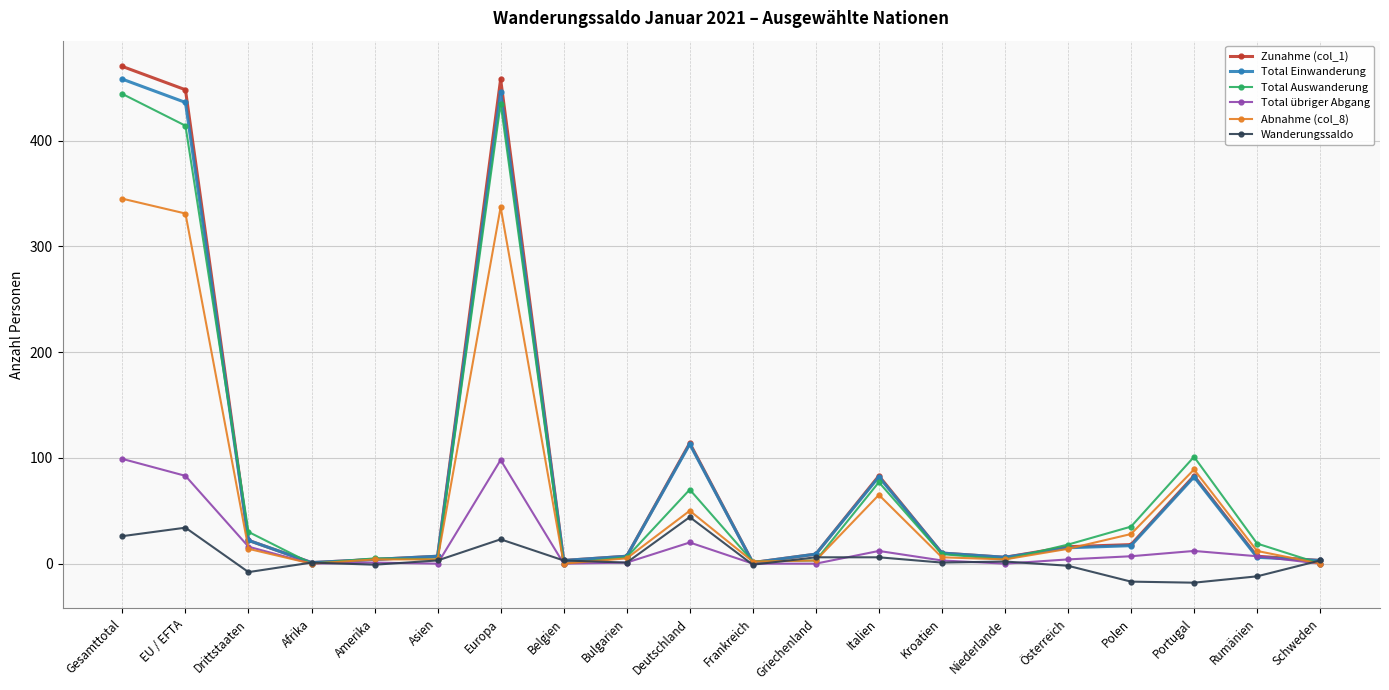

What is the smallest value displayed?

-18